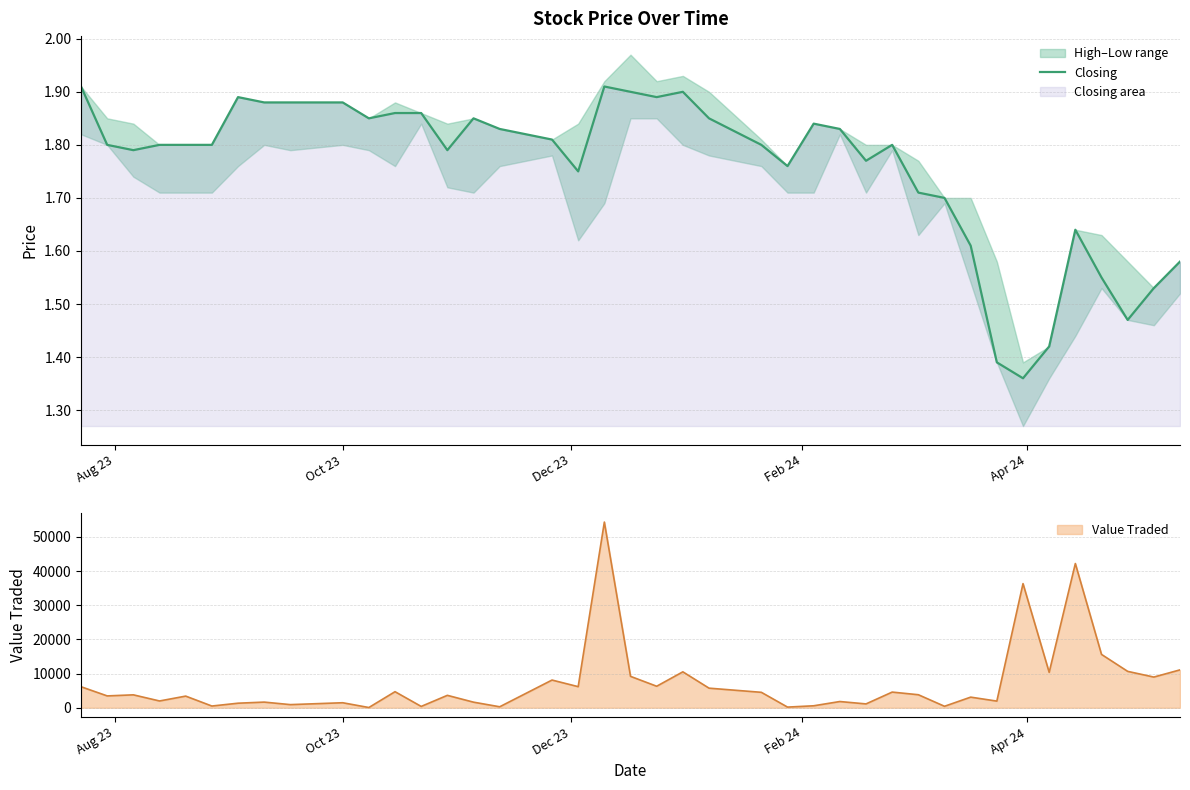

What is the difference between the second highest and second lowest values?

0.5